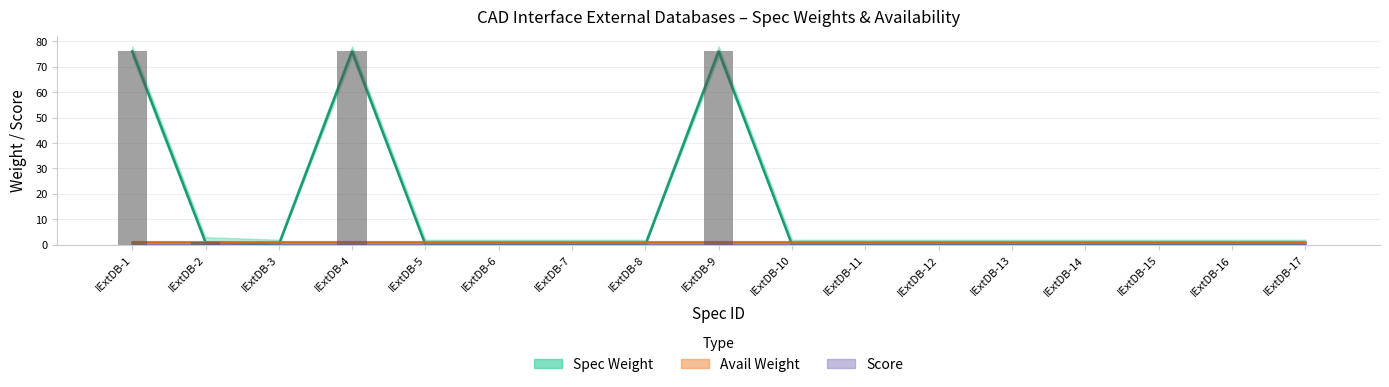

The value of Score at IExtDB-7 is 0. True or false?

True